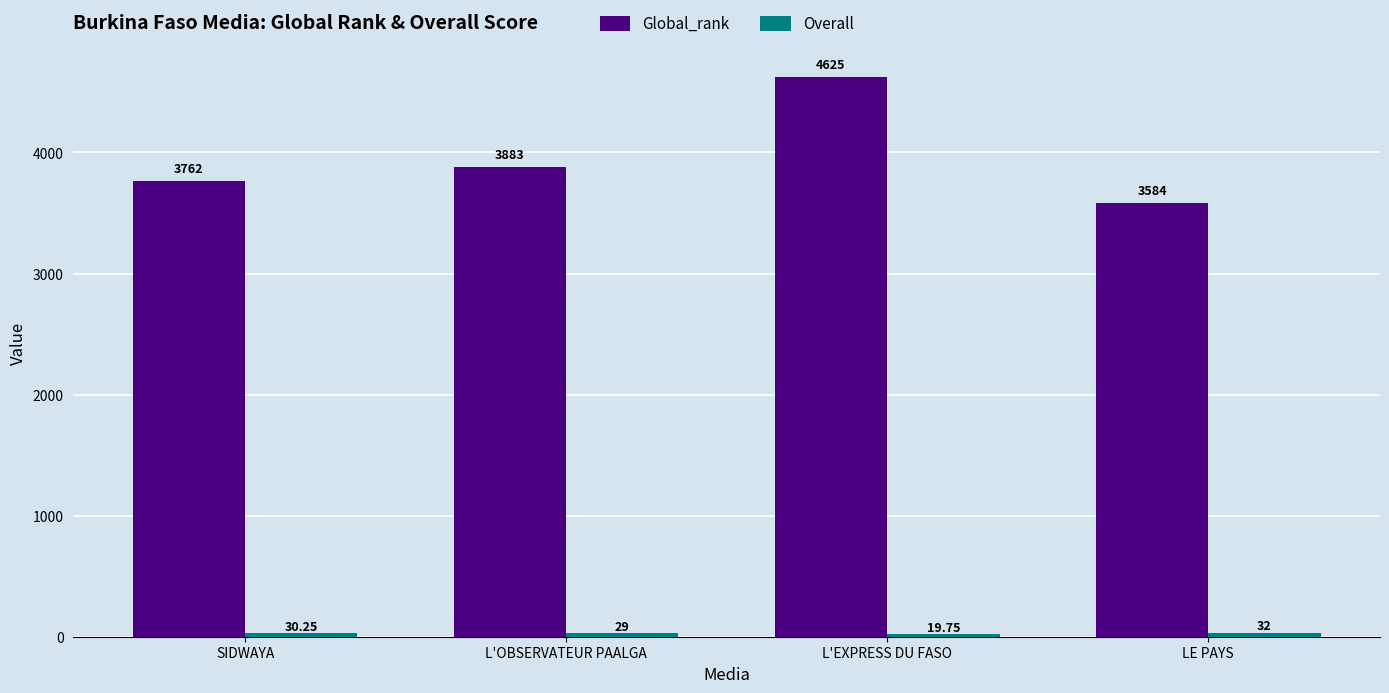

At which category does the chart reach its peak across all series?

L'EXPRESS DU FASO